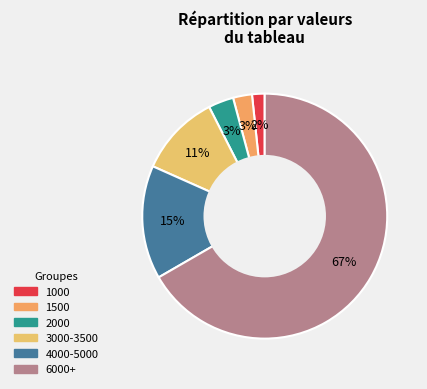

Count the number of slices in the pie.

6